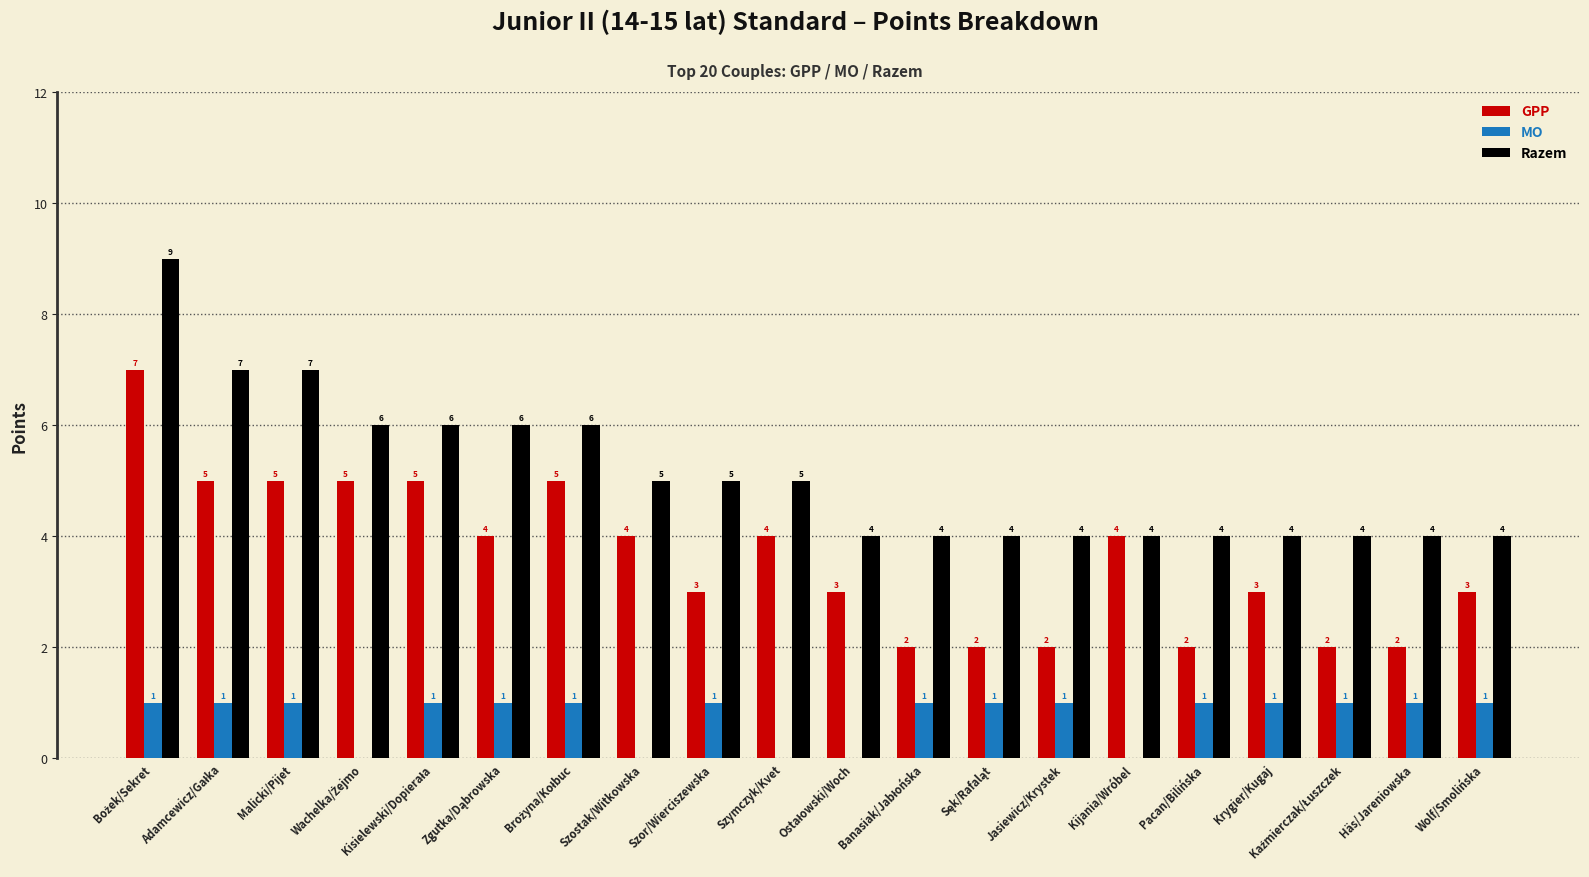

What is the greatest value displayed?

9